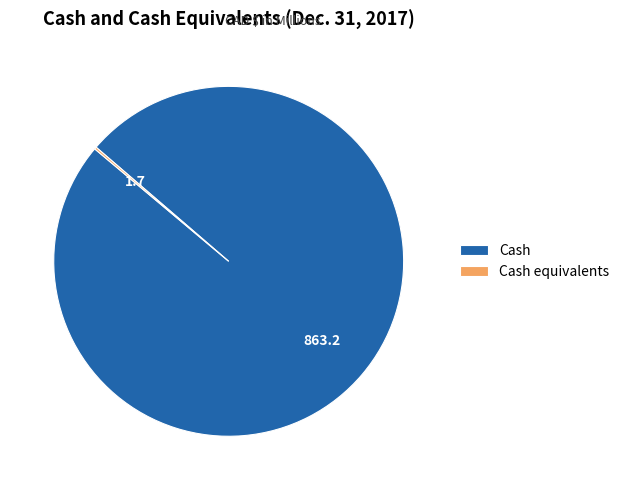

Is it true that Cash is 100% of the pie?

True